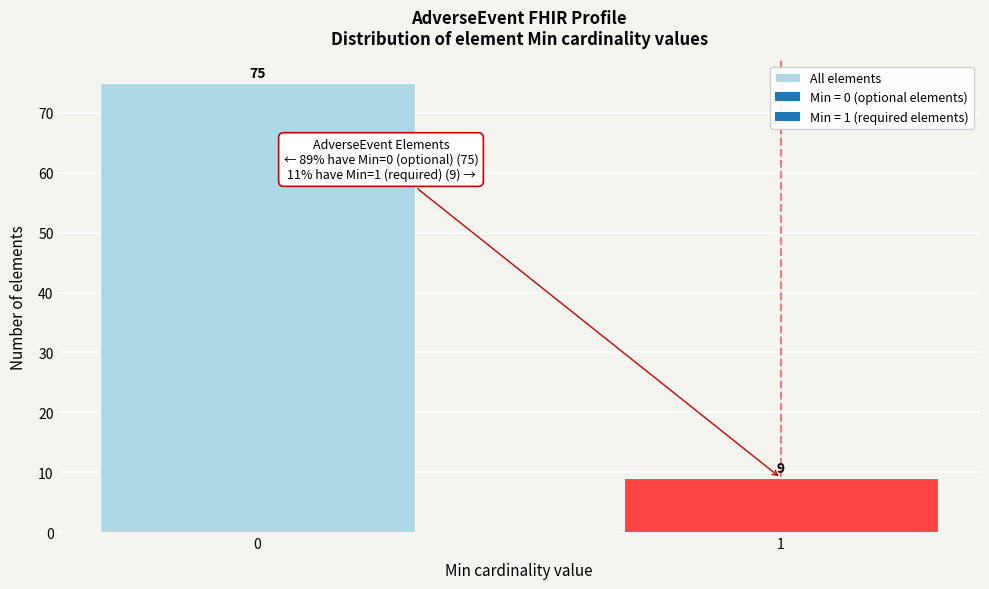

Reading left to right, what are all the values shown in this chart?

0=75	1=9